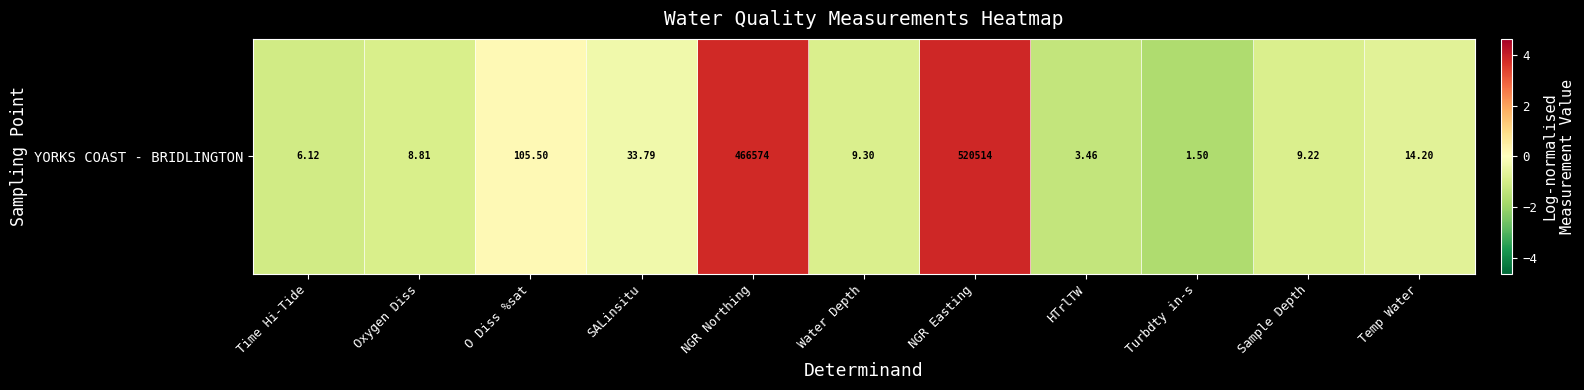

What is the sum of the values at O Diss %sat and Turbdty in-s?

-1.5